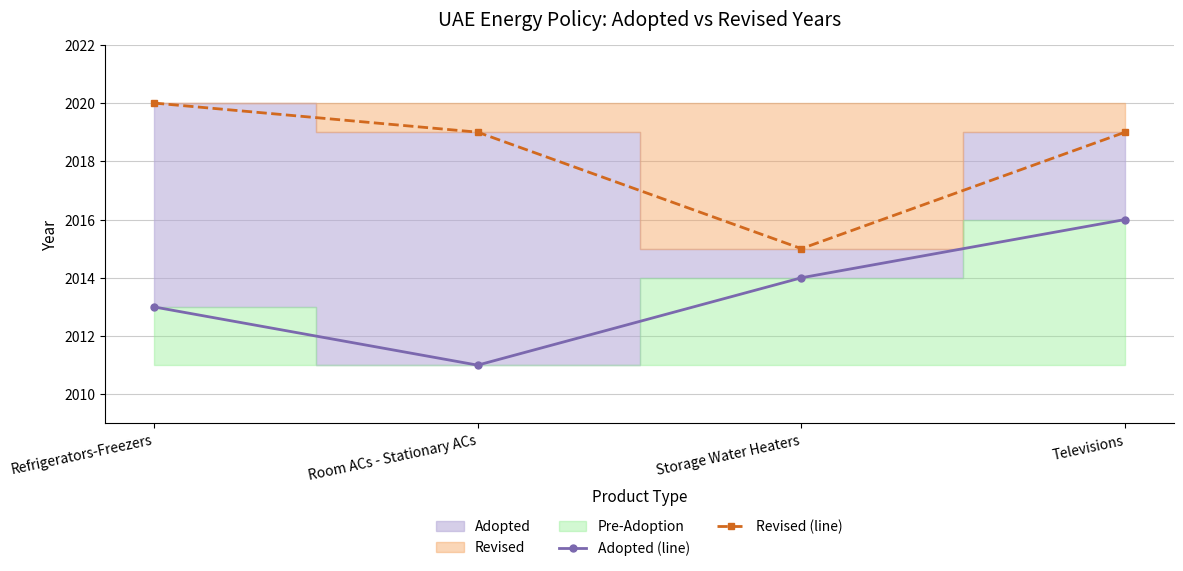

How many interior local valleys does the Revised (line) series have?

1